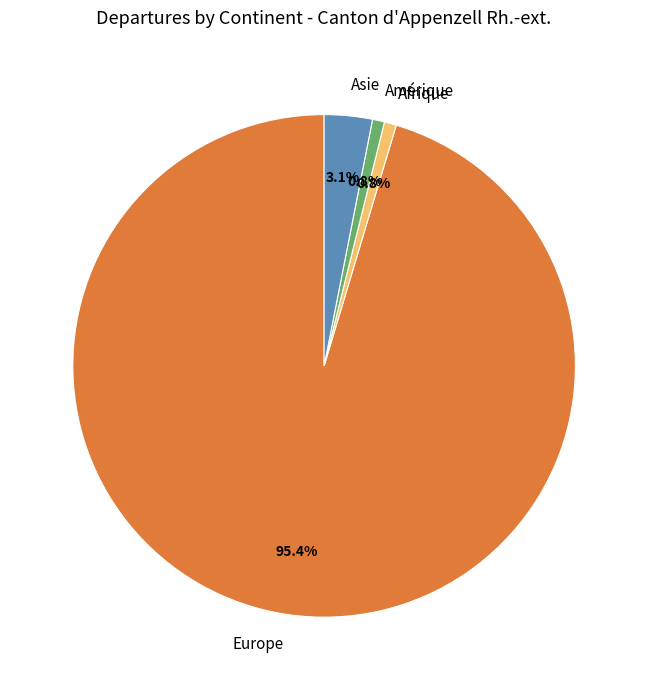

Which category has the biggest portion of the pie?

Europe